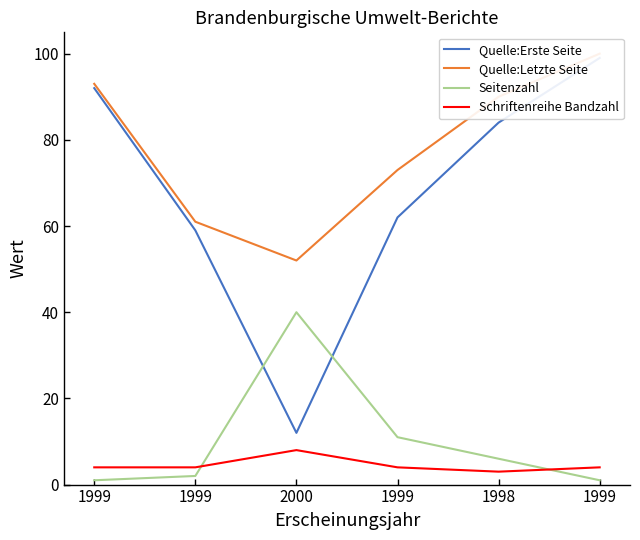

Which has a higher value, 1999 or 1999?

1999